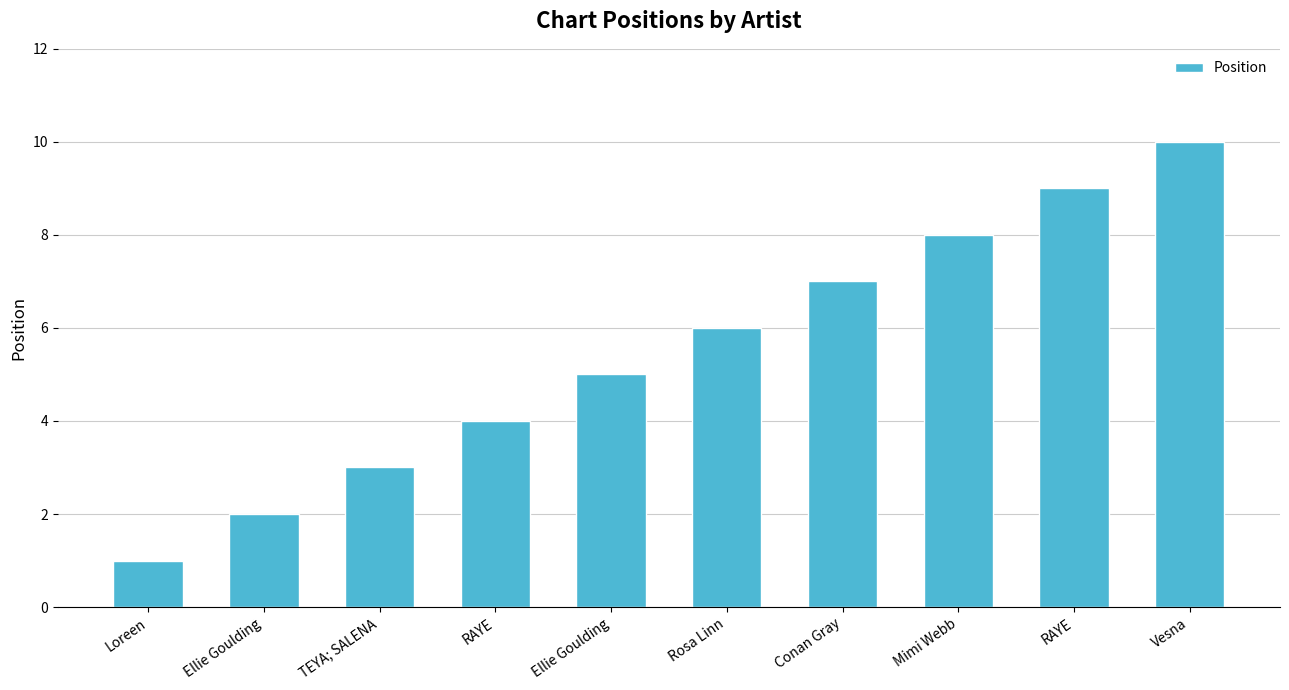

How many series are shown in this chart?

1